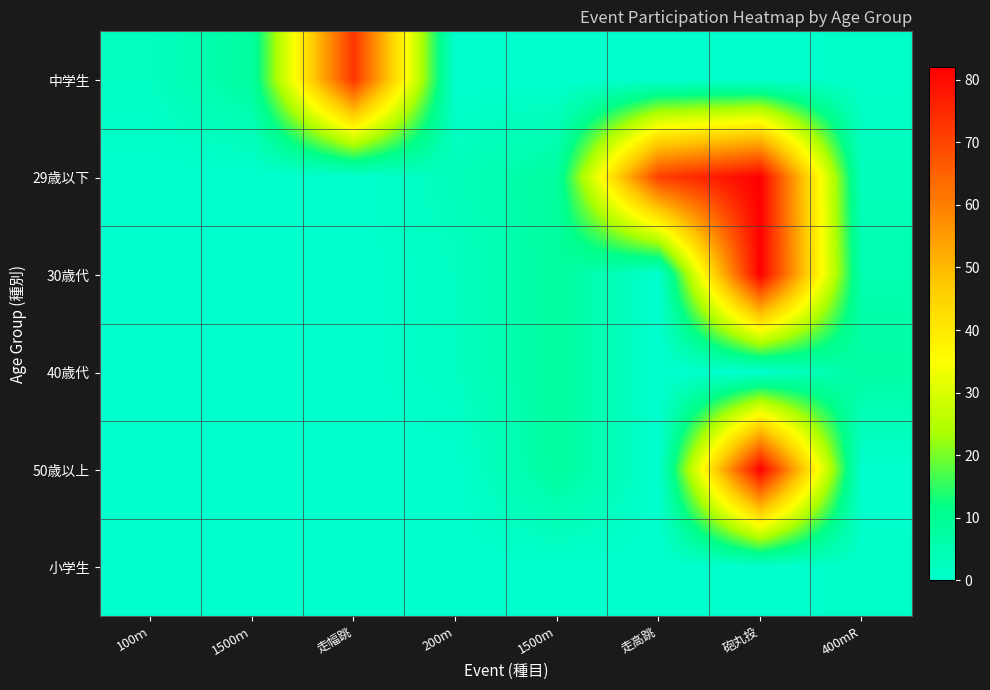

What is the difference between the highest and lowest values at 1500ｍ?

8